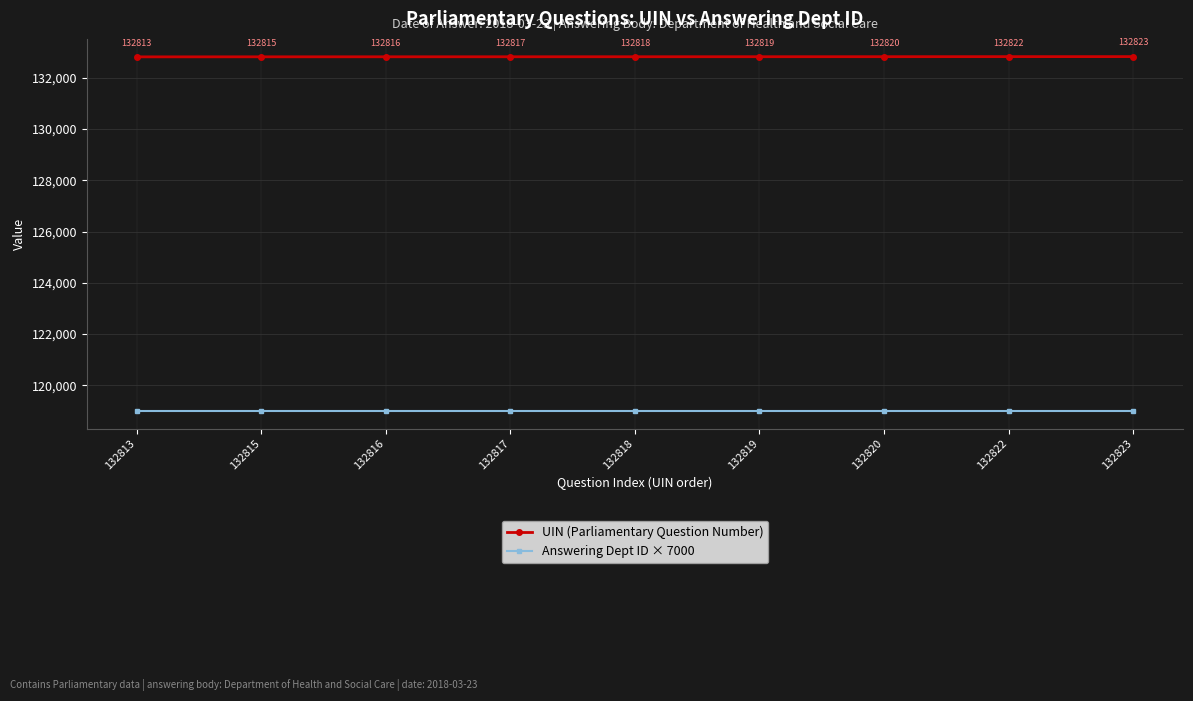

The value of Answering Dept ID × 7000 at 132818 is 178505. True or false?

False